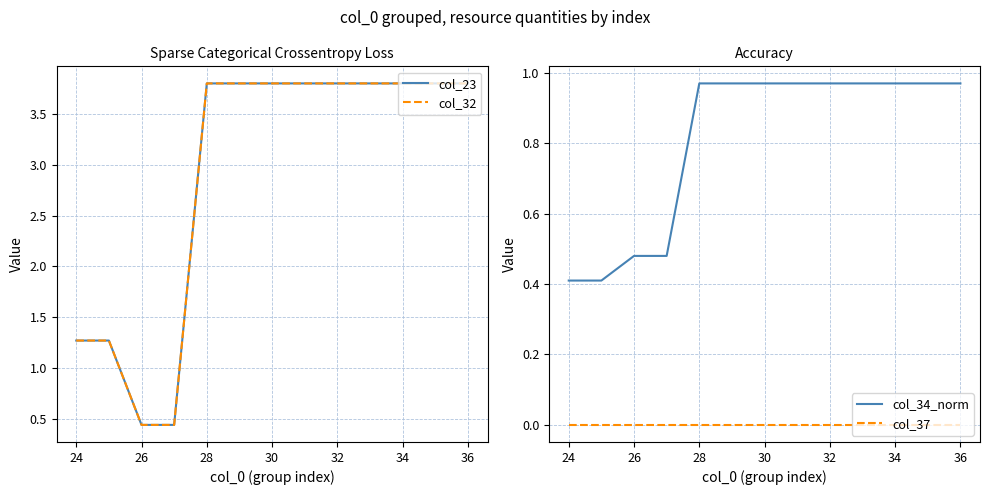

The value of col_37 at 34 is 0.0. True or false?

True